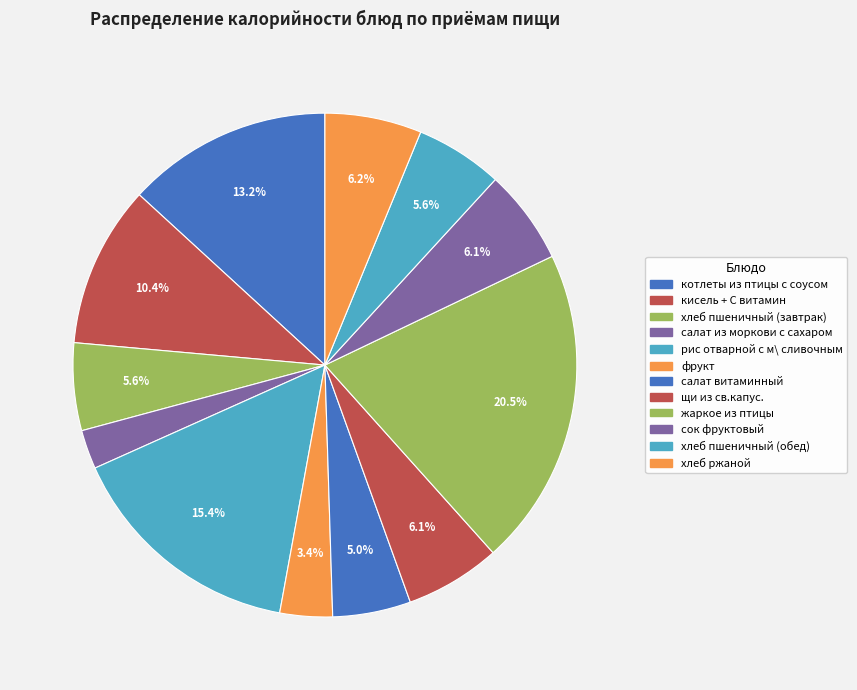

Is жаркое из птицы the majority of the pie?

No